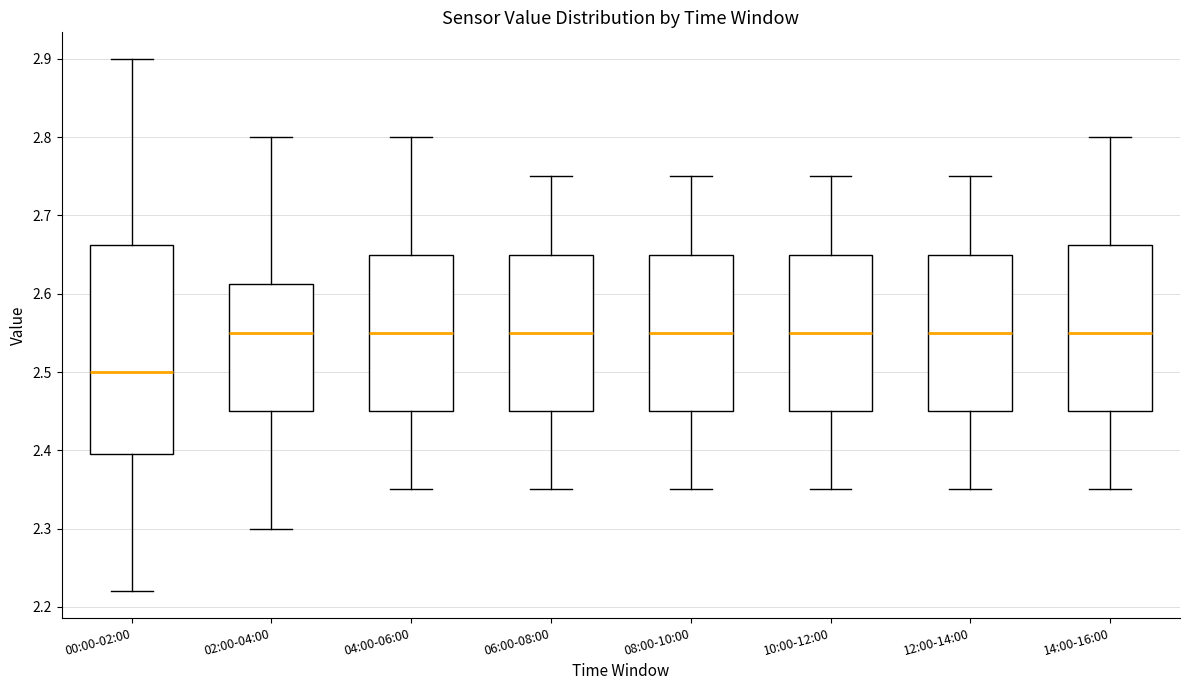

Reading left to right, read every box against the y-axis: the position of its median line, the range the box covers, and the ends of its whiskers. The values are not printed on the chart, so give them approximately, as read against the axis.

00:00-02:00: median 2.50, box 2.40 to 2.66, whiskers 2.22 to 2.90
02:00-04:00: median 2.55, box 2.45 to 2.61, whiskers 2.30 to 2.80
04:00-06:00: median 2.55, box 2.45 to 2.65, whiskers 2.35 to 2.80
06:00-08:00: median 2.55, box 2.45 to 2.65, whiskers 2.35 to 2.75
08:00-10:00: median 2.55, box 2.45 to 2.65, whiskers 2.35 to 2.75
10:00-12:00: median 2.55, box 2.45 to 2.65, whiskers 2.35 to 2.75
12:00-14:00: median 2.55, box 2.45 to 2.65, whiskers 2.35 to 2.75
14:00-16:00: median 2.55, box 2.45 to 2.66, whiskers 2.35 to 2.80